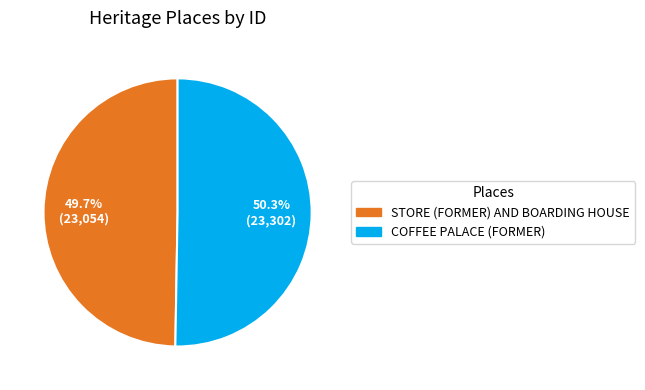

To the nearest percent, what percentage of the pie is STORE (FORMER) AND BOARDING HOUSE?

50%